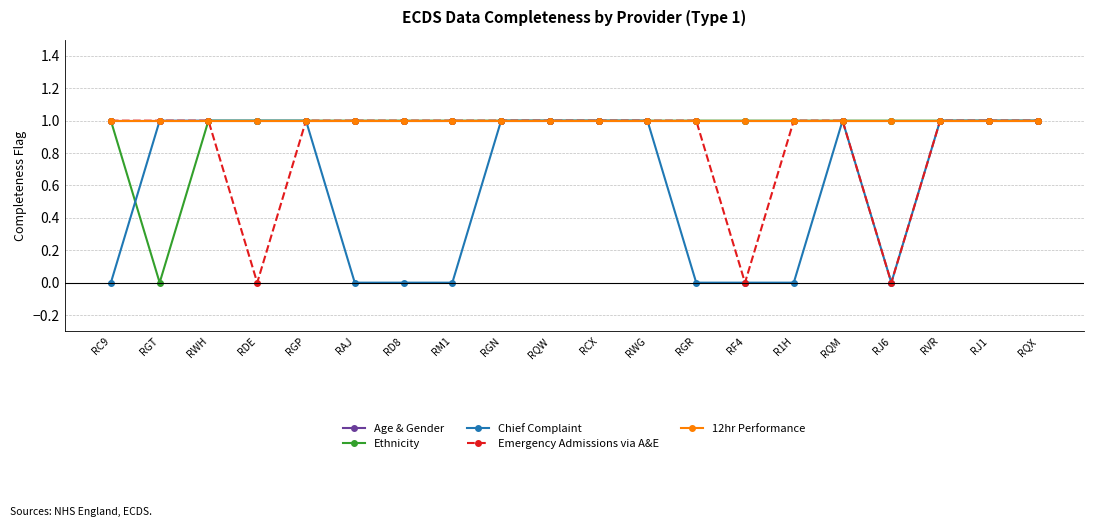

Reading left to right, extract all data points from this chart.

Age & Gender: 1	1	1	1	1	1	1	1	1	1	1	1	1	1	1	1	1	1	1	1
Ethnicity: 1	0	1	1	1	1	1	1	1	1	1	1	1	1	1	1	1	1	1	1
Chief Complaint: 0	1	1	1	1	0	0	0	1	1	1	1	0	0	0	1	0	1	1	1
Emergency Admissions via A&E: 1	1	1	0	1	1	1	1	1	1	1	1	1	0	1	1	0	1	1	1
12hr Performance: 1	1	1	1	1	1	1	1	1	1	1	1	1	1	1	1	1	1	1	1